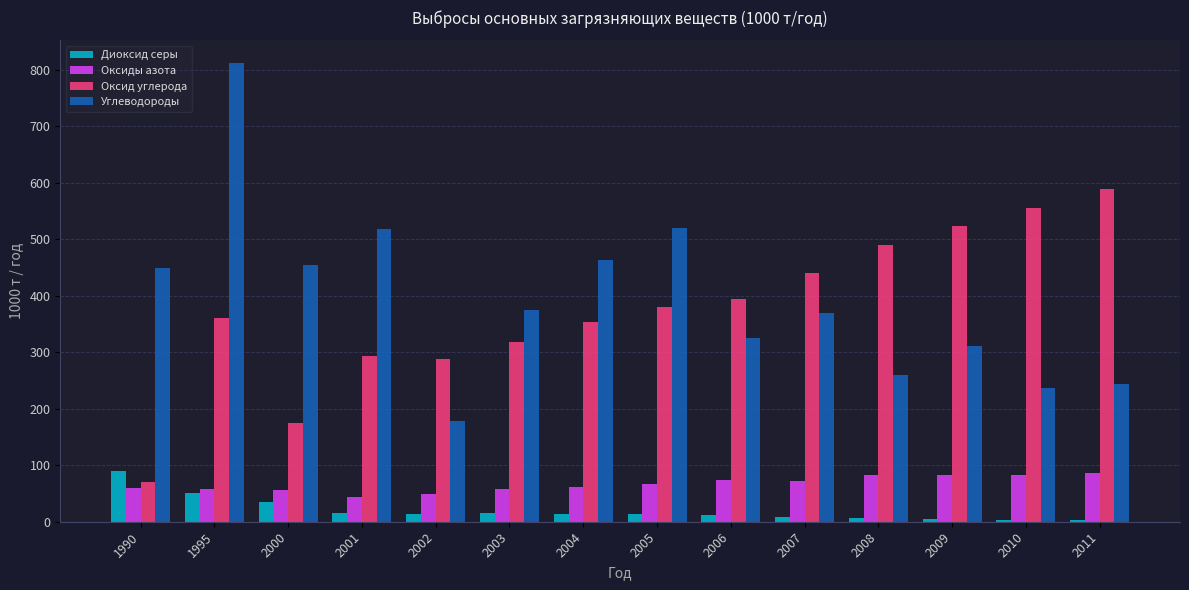

What is the total value across all series at 1995?

1280.4